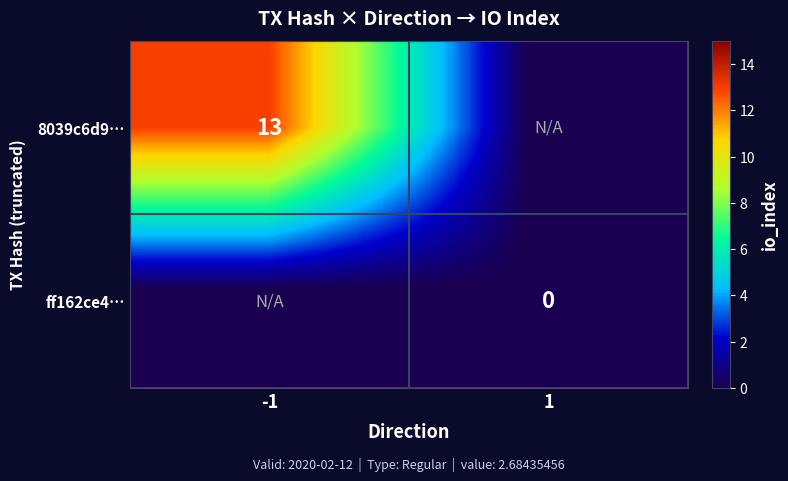

The value of 8039c6d9… at -1 is 13. True or false?

True